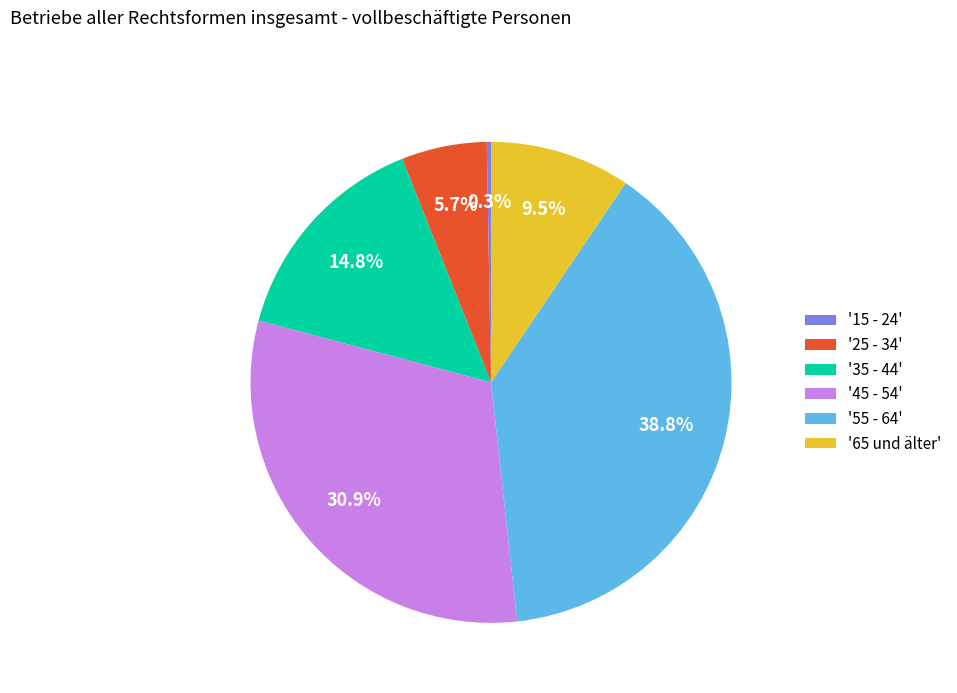

Which slice is the largest?

'55 - 64'